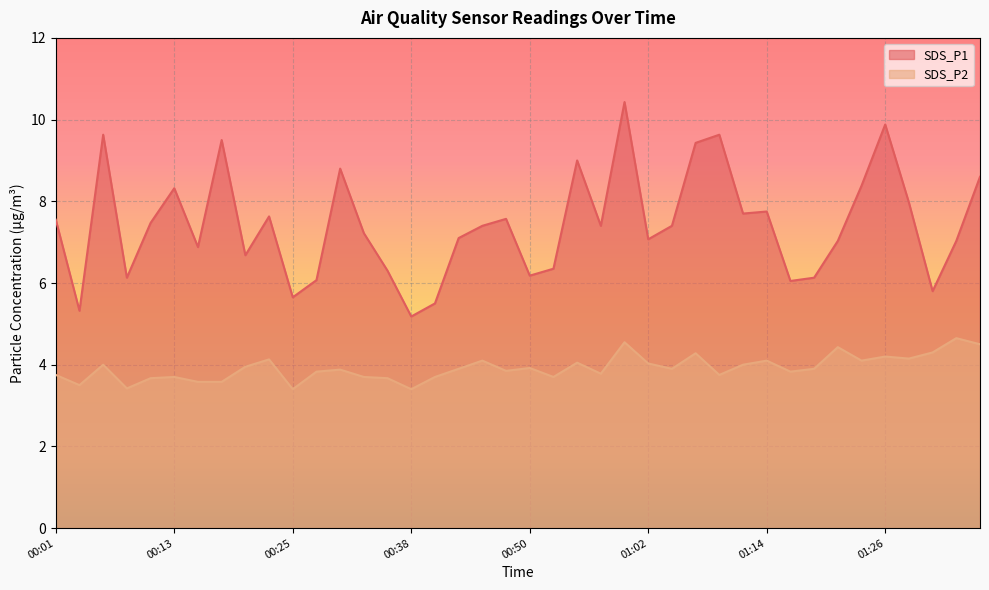

True or false: SDS_P1 and SDS_P2 intersect in this chart.

False